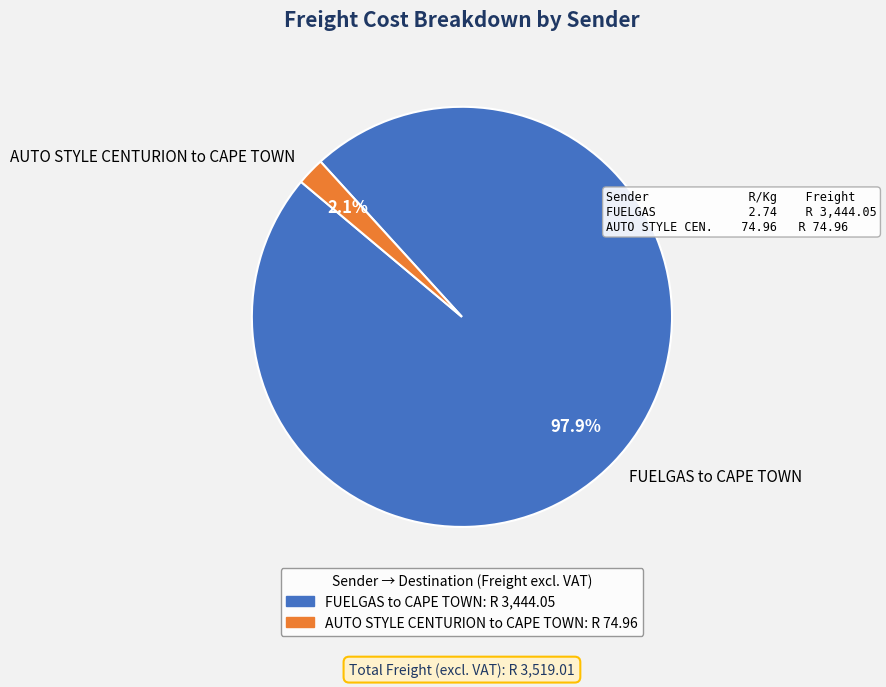

Which has a higher value, FUELGAS to CAPE TOWN or AUTO STYLE CENTURION to CAPE TOWN?

FUELGAS to CAPE TOWN